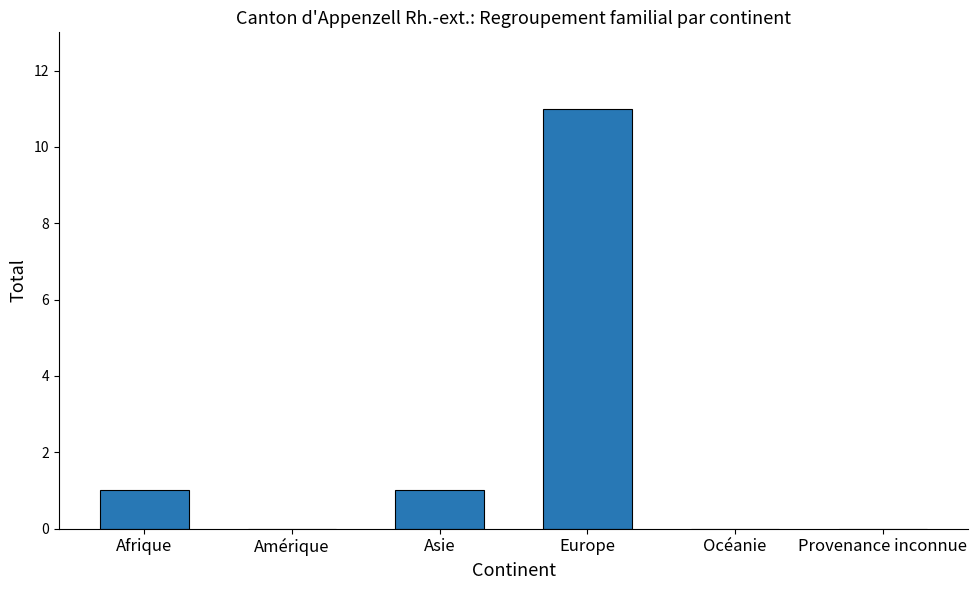

Reading left to right, transcribe all the data shown in this chart.

Afrique=1	Amérique=0	Asie=1	Europe=11	Océanie=0	Provenance inconnue=0